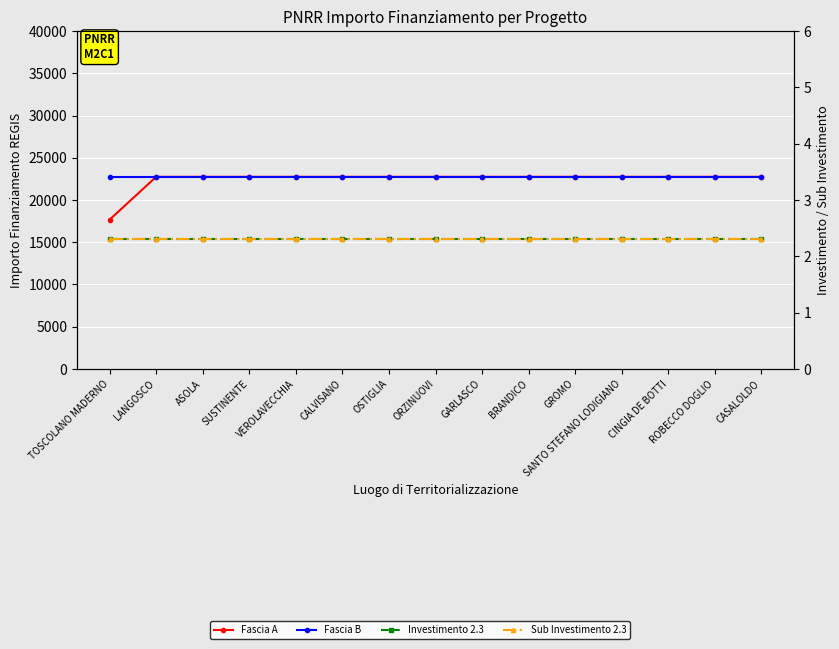

What is the sum of all Fascia B values?

341250.0